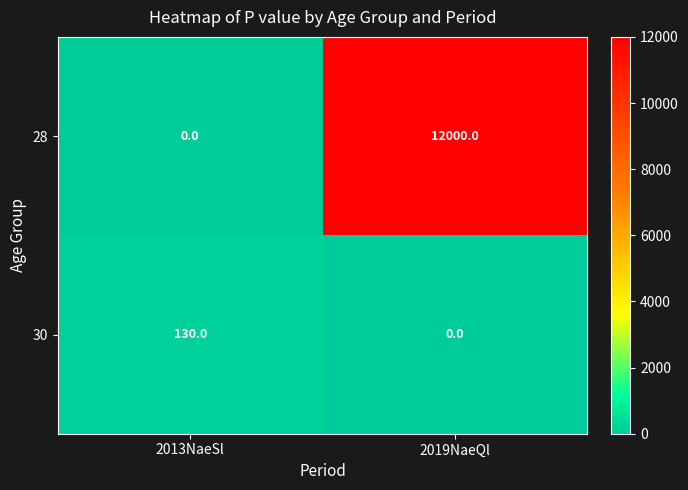

Reading left to right, what are all the values shown in this chart?

28: 0	12000
30: 130	0